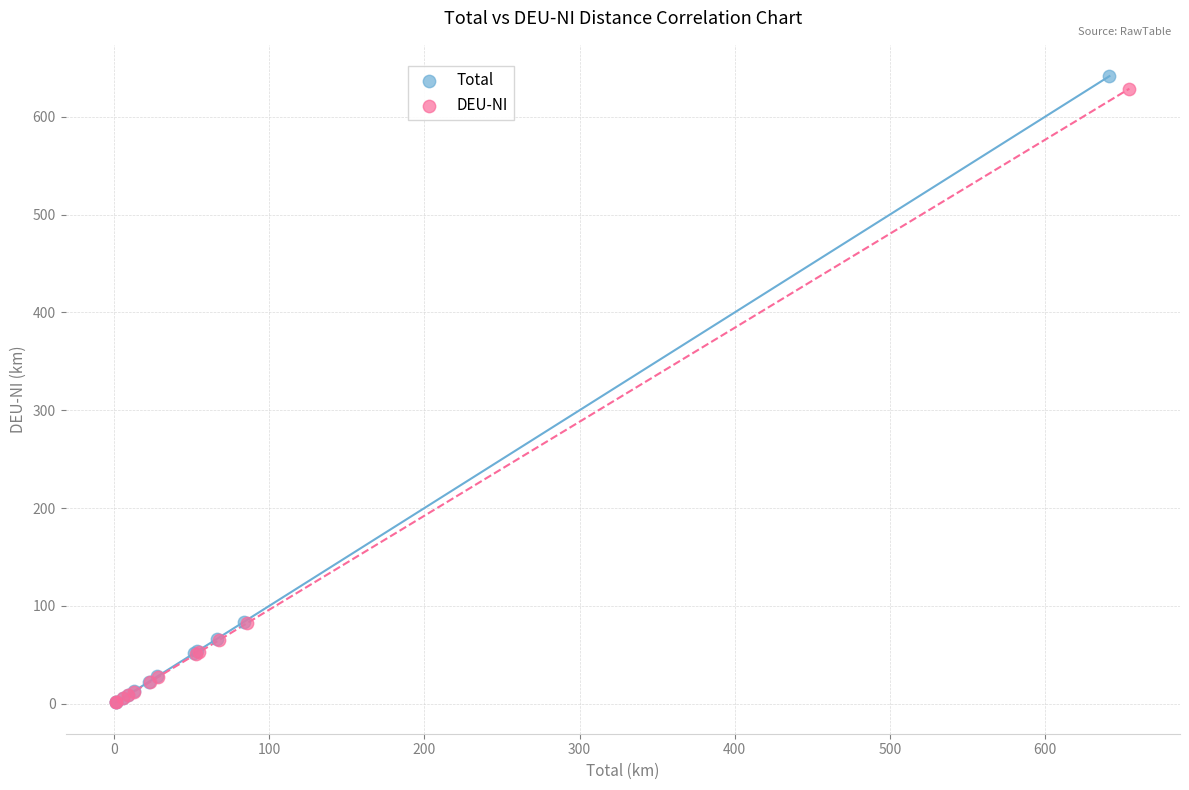

Which series has the largest Y range (max minus min)?

Total